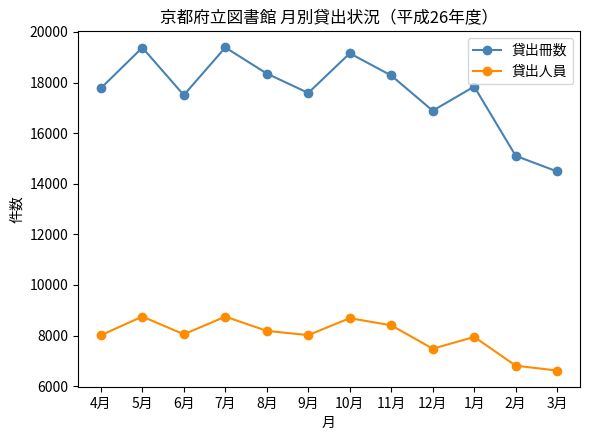

What is the value of the 貸出人員 point at the 5th from the left?

8187